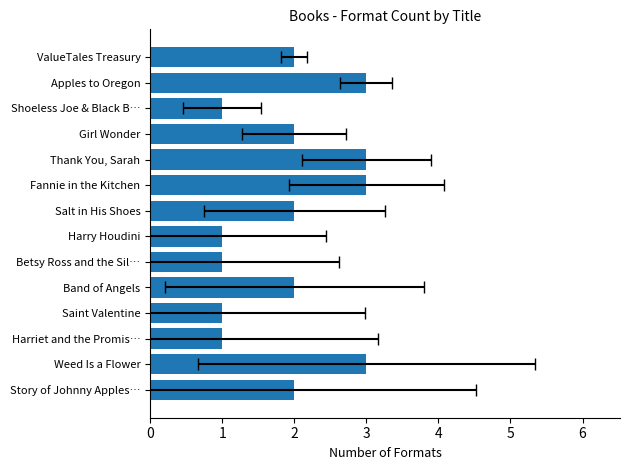

How many values are between 1 and 3?

14